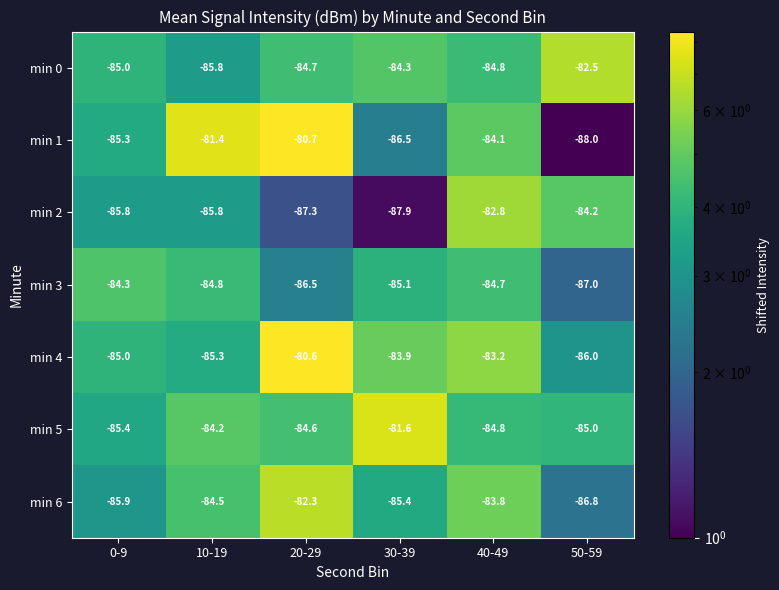

Which series changed the most between 0-9 and 10-19?

min 1